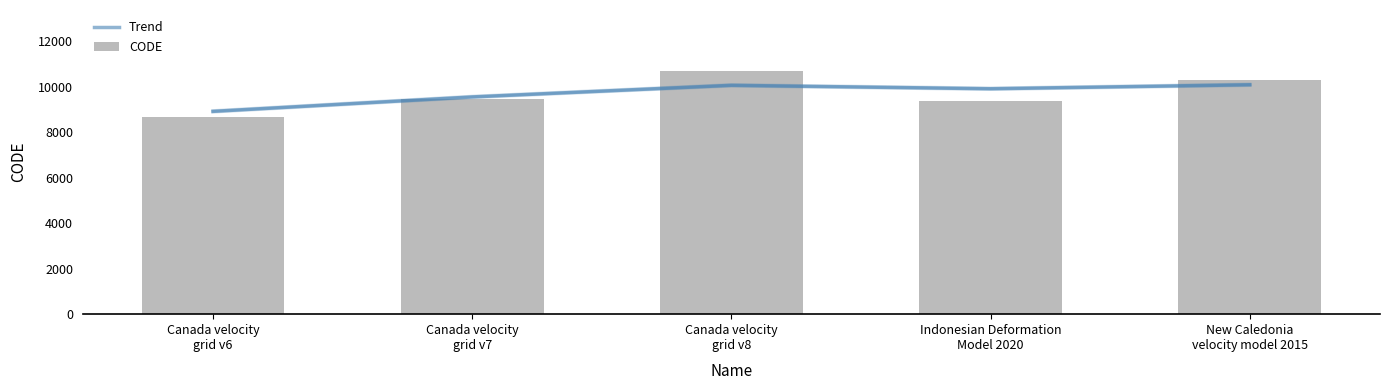

List the series in order of their peak value, lowest first.

Trend, CODE